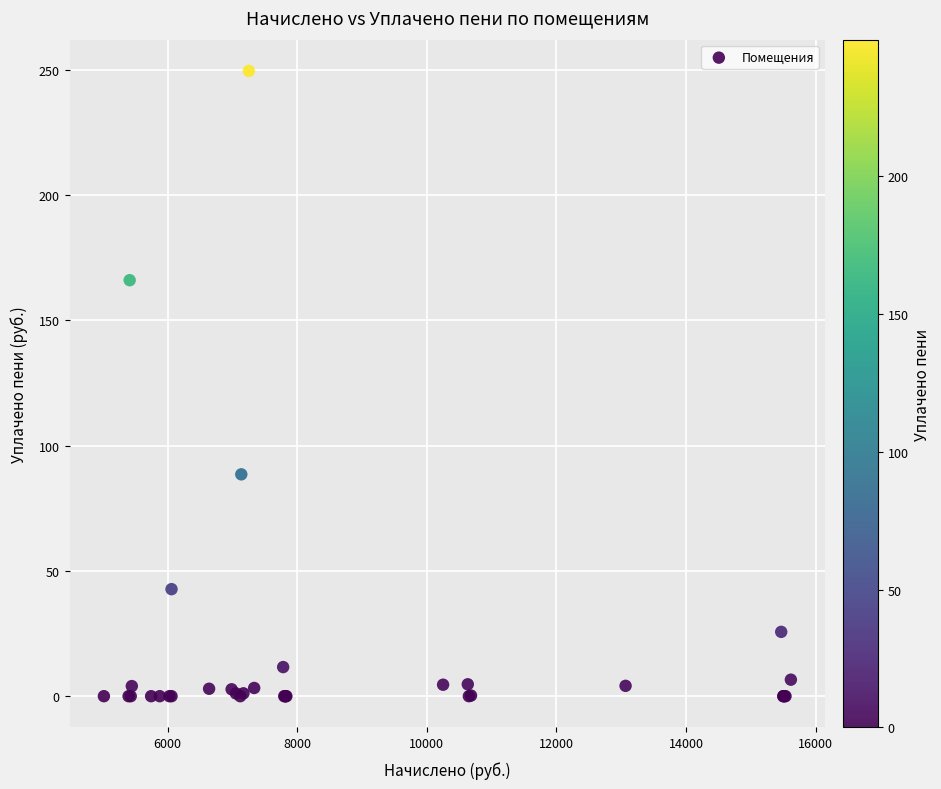

What Y value in the scatter plot is closest to 124?

88.6